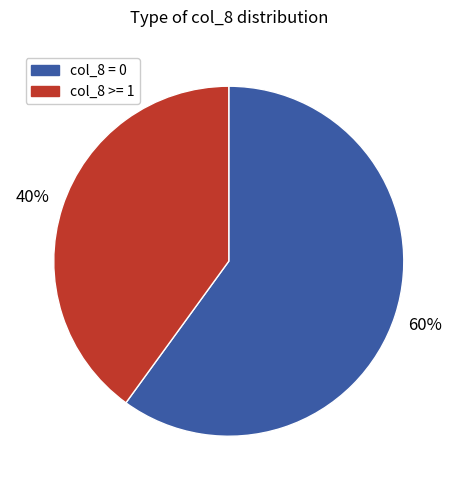

The col_8 >= 1 slice represents 40% of the pie. True or false?

True